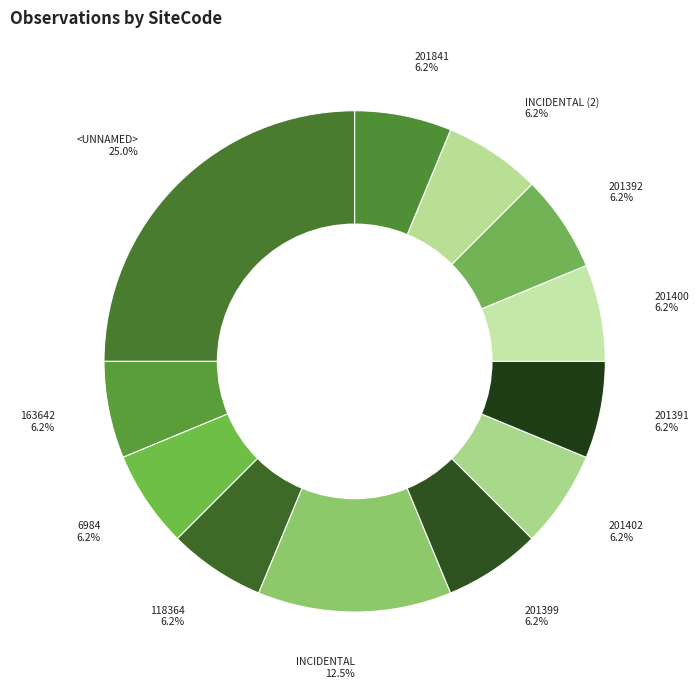

How many slices are in this pie chart?

12